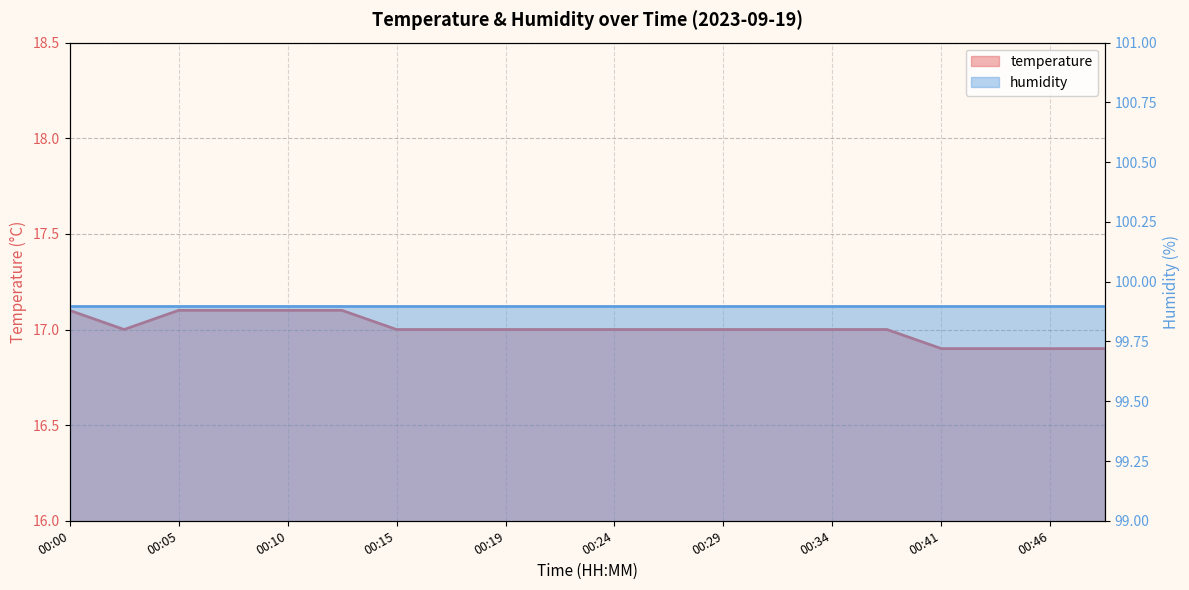

What is the minimum value shown in the chart?

16.9